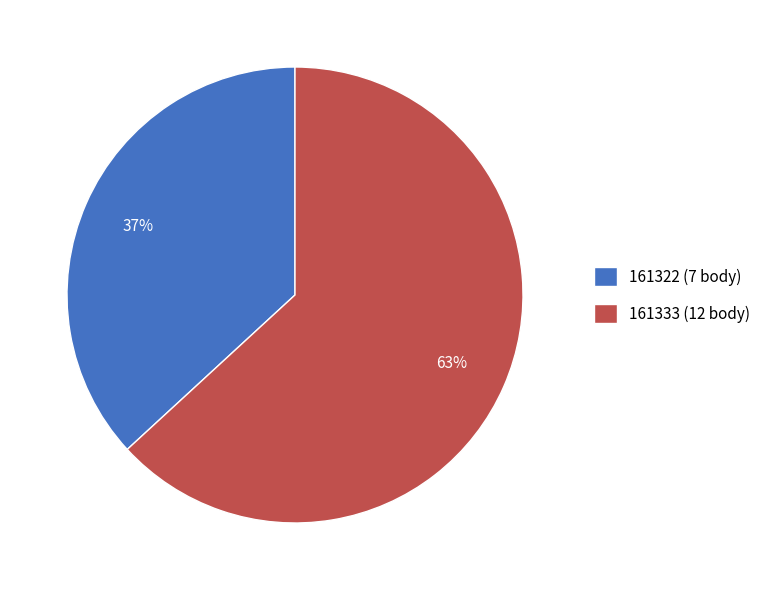

What is the majority slice?

161333